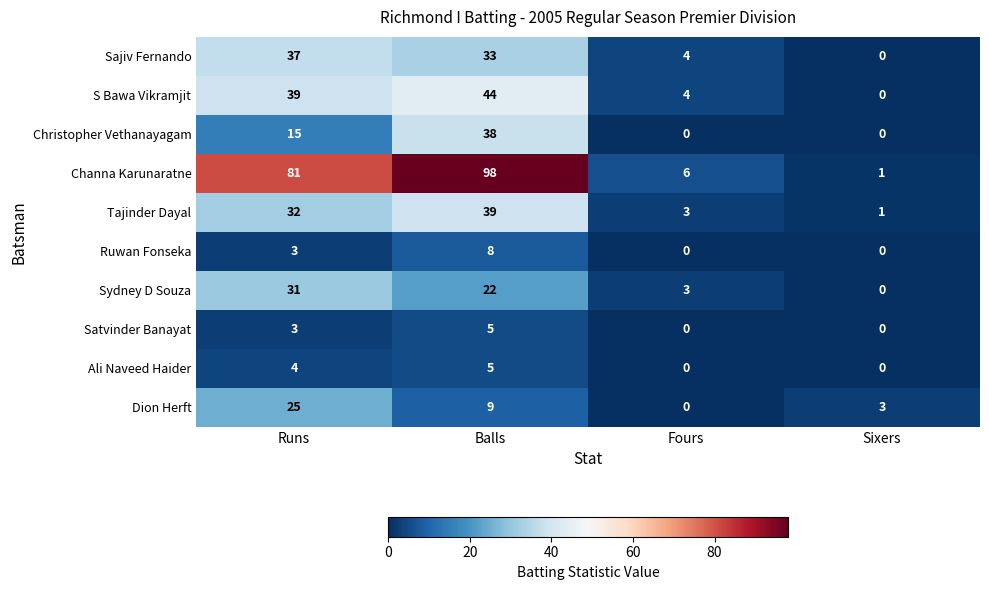

Which series has the largest total across all categories?

Channa Karunaratne